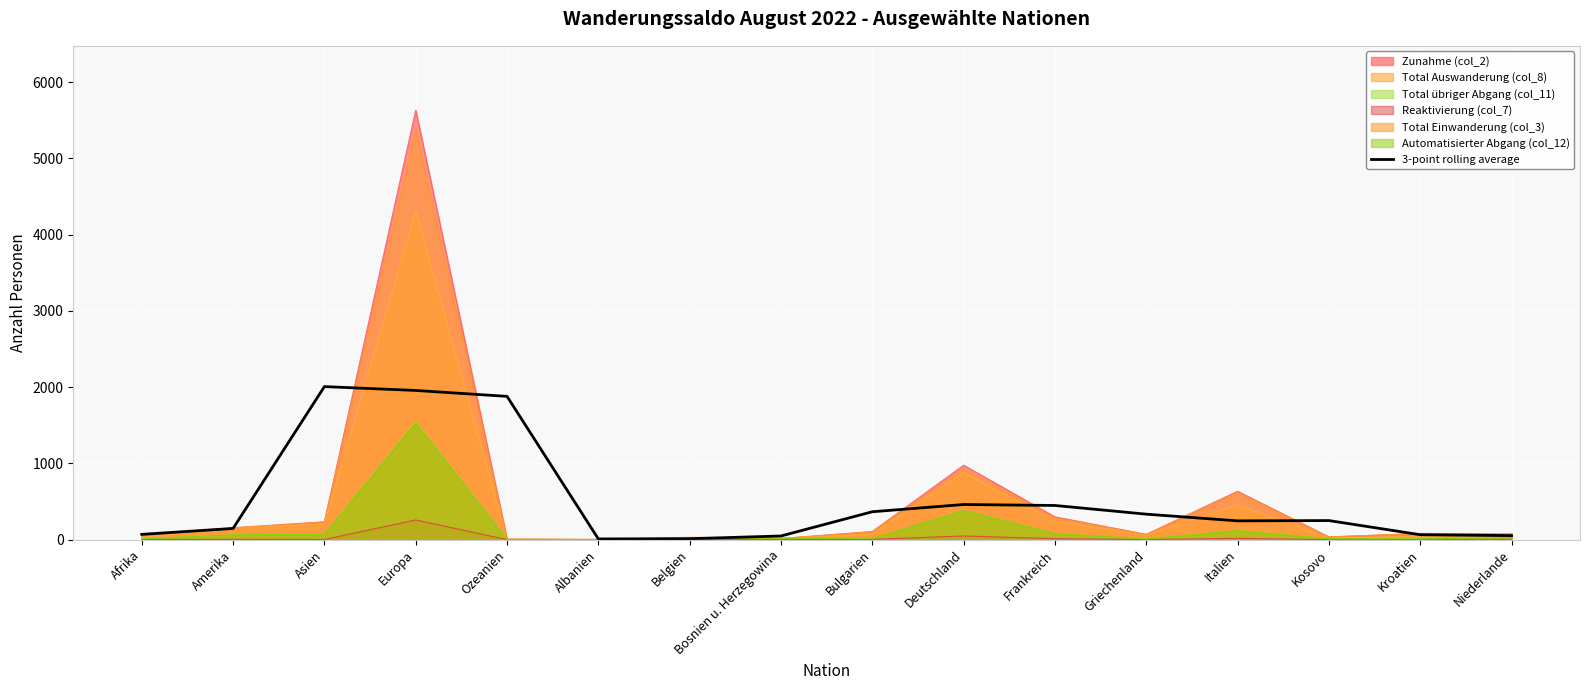

Between Bulgarien and Griechenland, which is larger?

Bulgarien